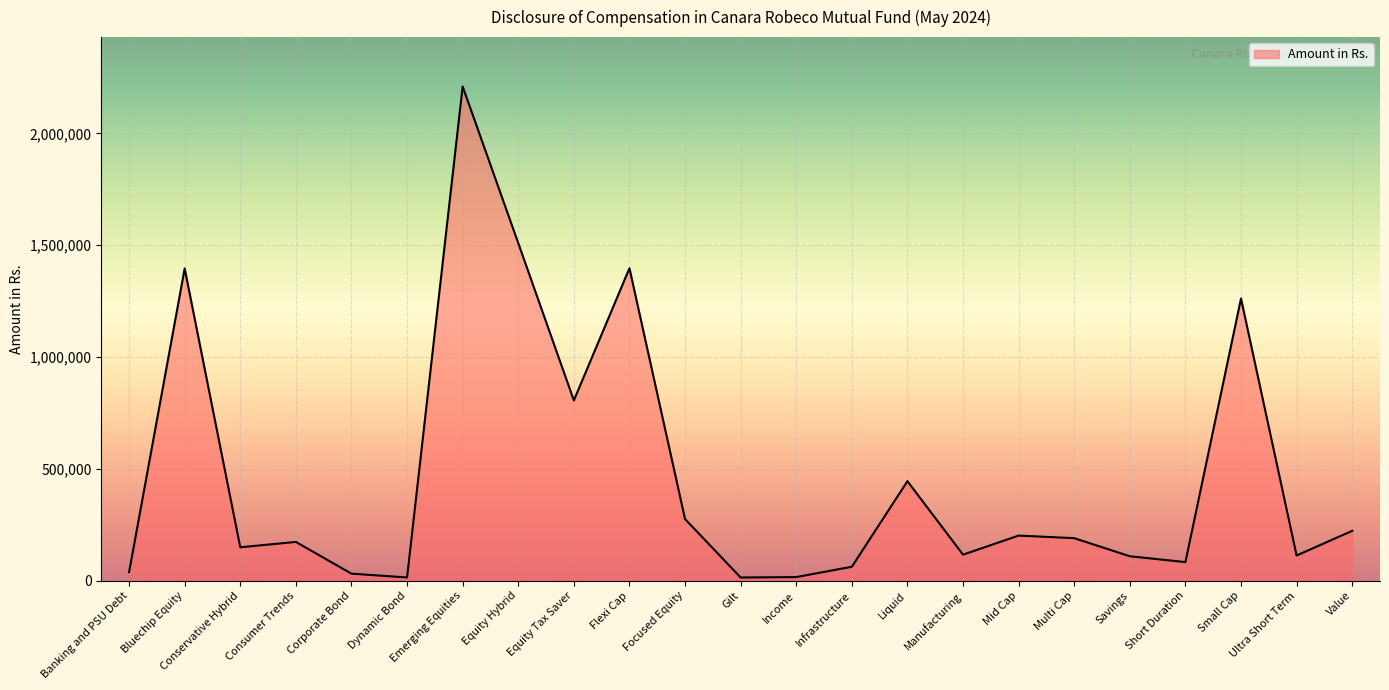

True or false: the data has more than 0 interior local peaks.

True